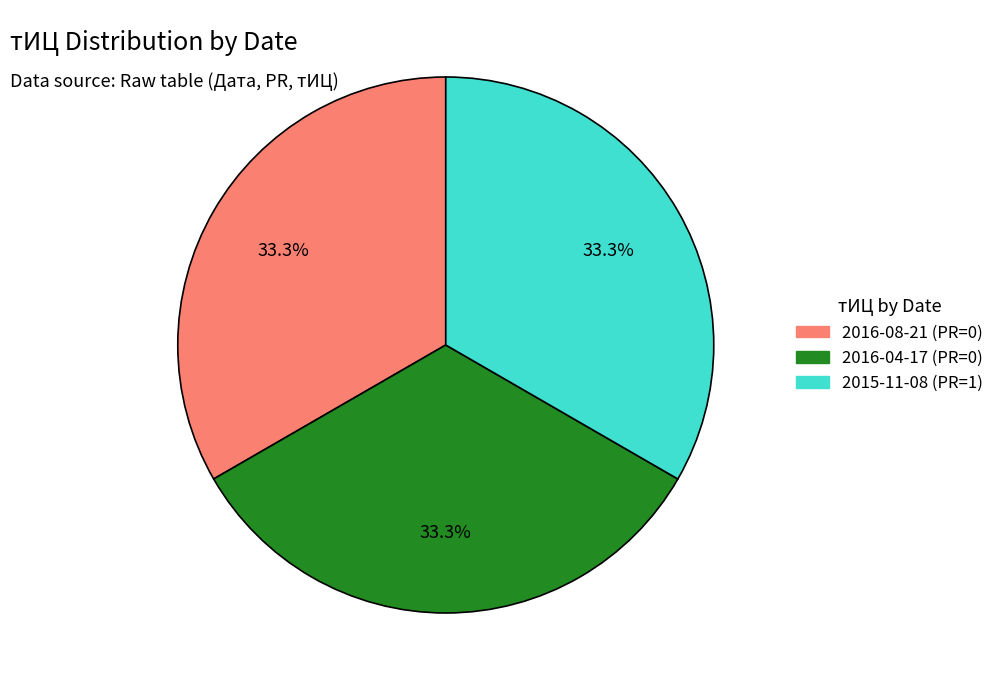

Is there a majority slice in this chart?

No